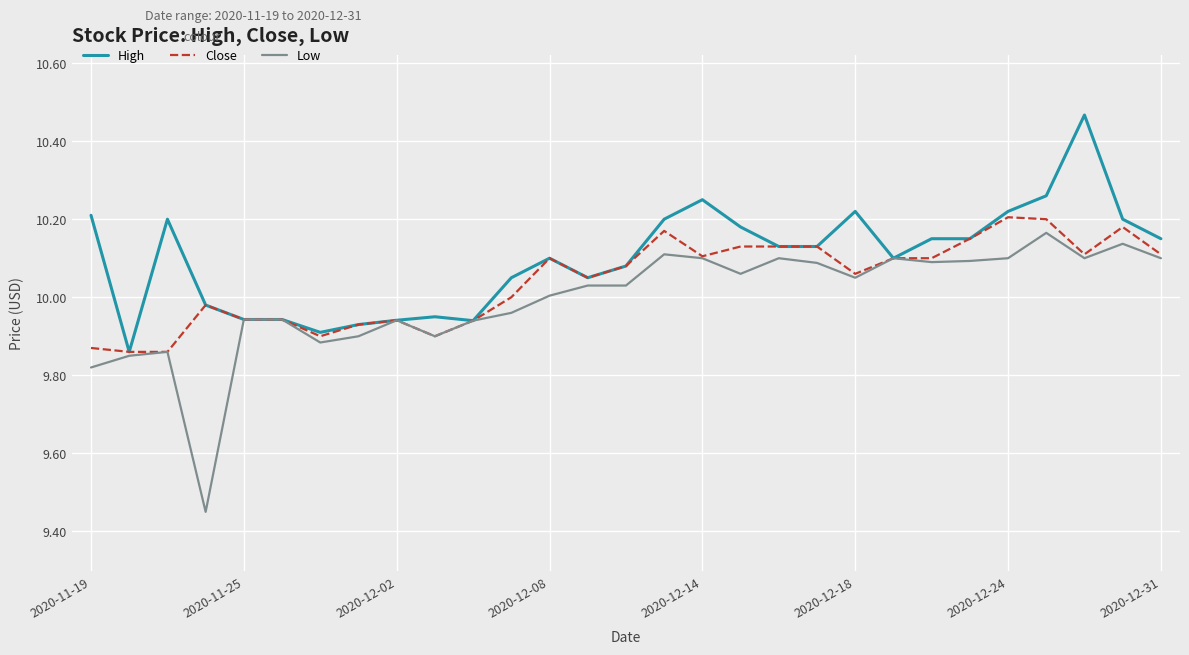

List the series in order of their overall mean, highest first.

High, Close, Low